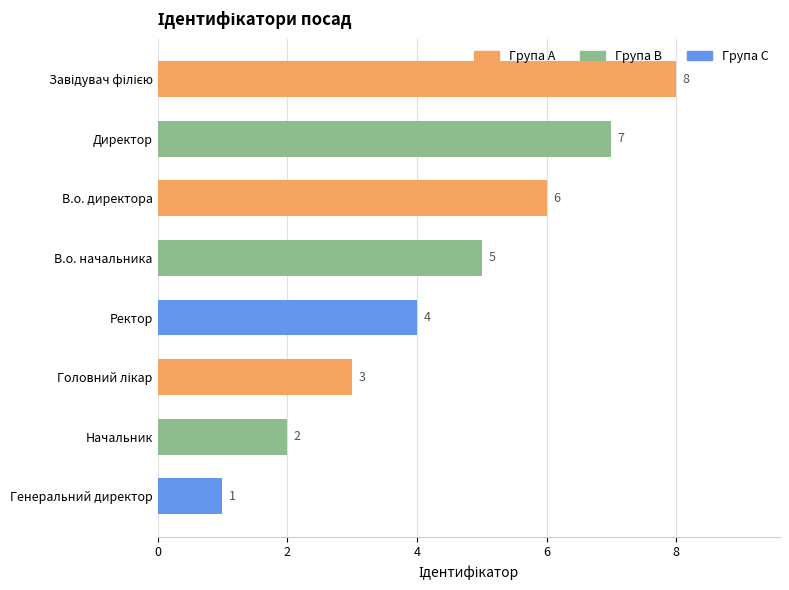

Reading top to bottom, what are all the values shown in this chart?

8	7	6	5	4	3	2	1